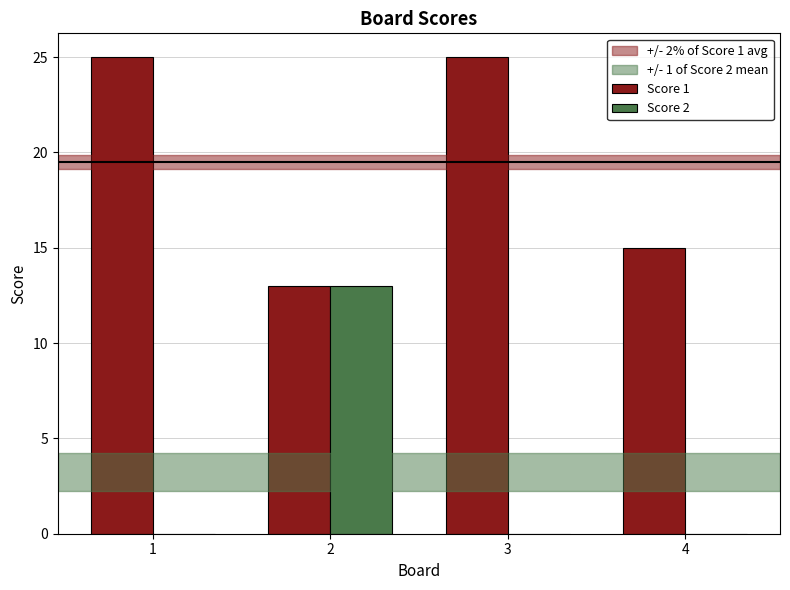

What is the average value of the Score 2 series?

3